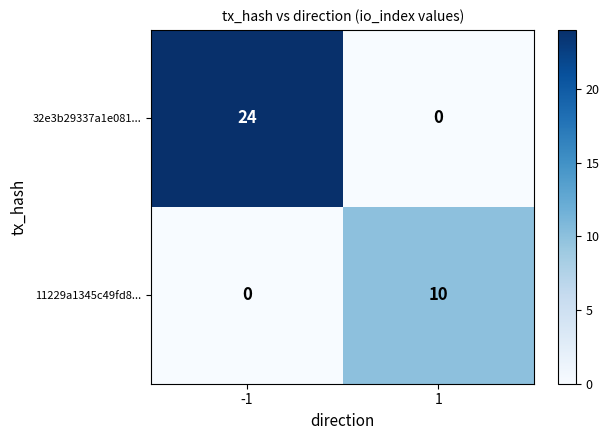

True or false: 32e3b29337a1e081... has a value of 38 at -1.

False